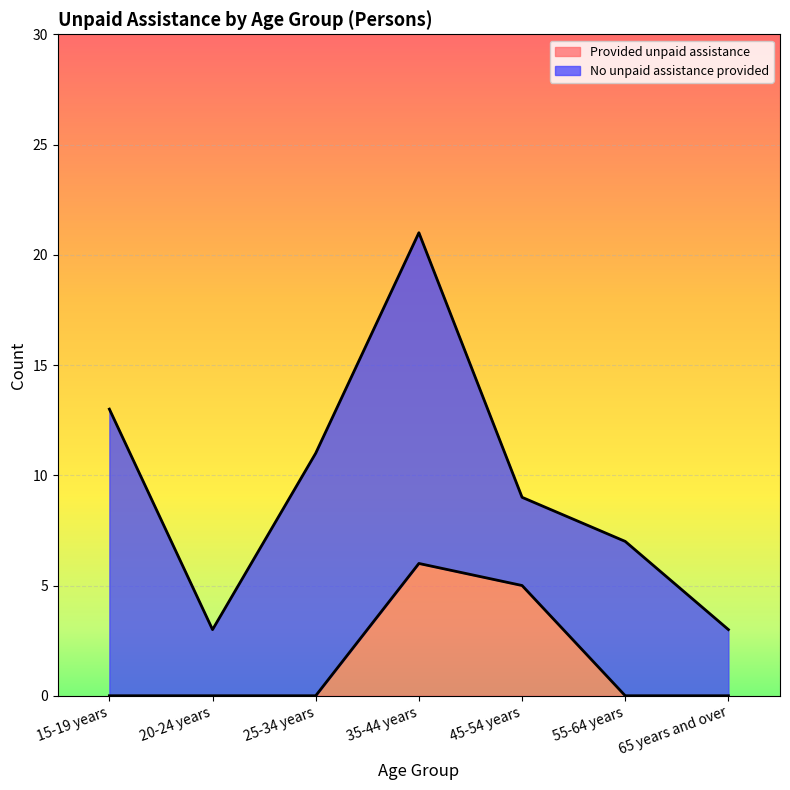

What is the label of the 7th point from the left?

65 years and over